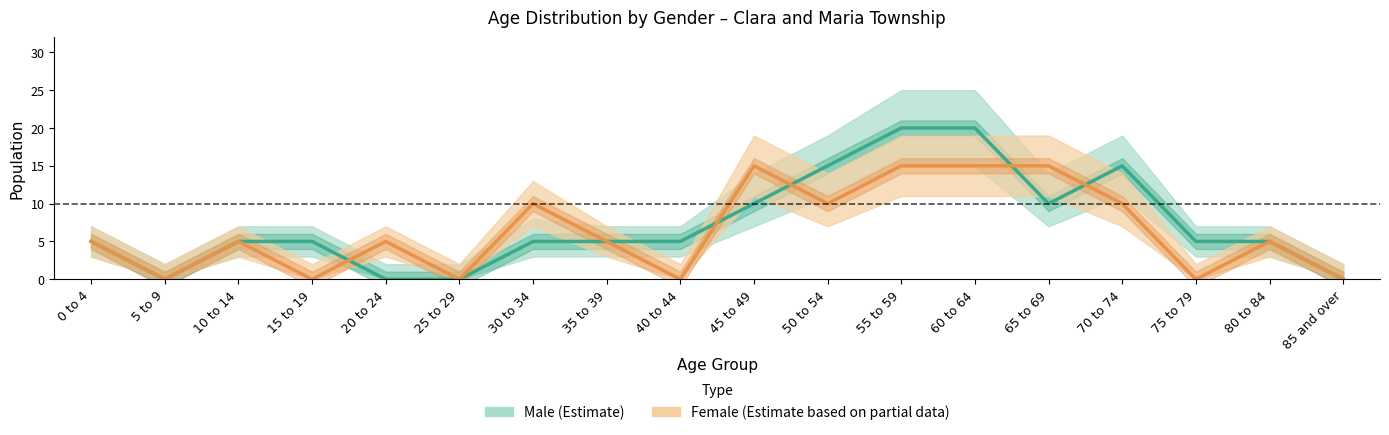

Which label corresponds to the largest value in the chart?

55 to 59